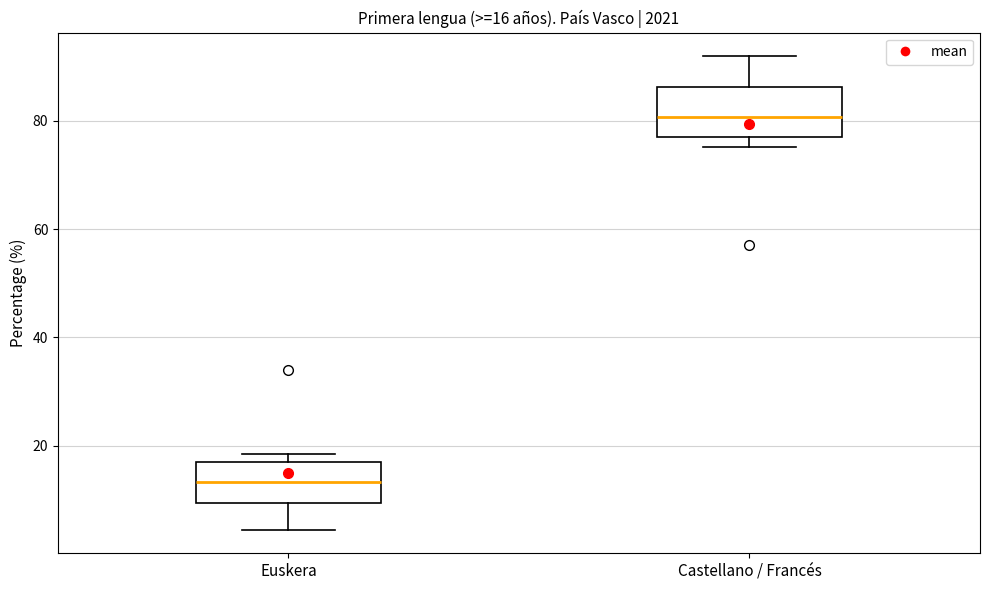

Which box's median line is the highest?

Castellano / Francés